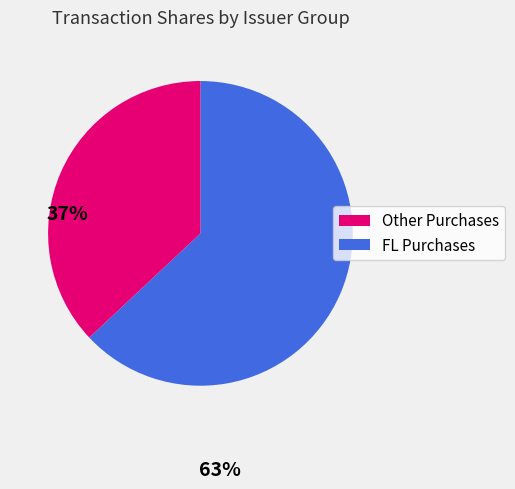

How many slices are in this pie chart?

2